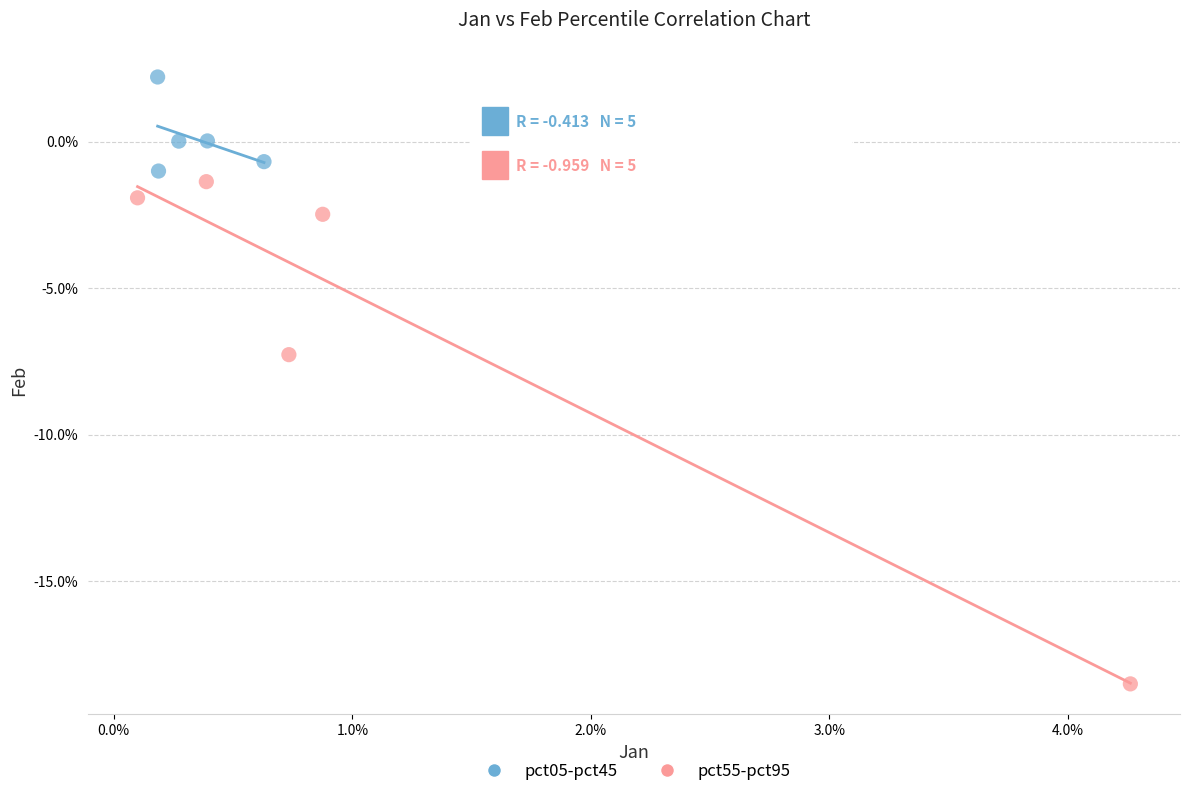

Which series reaches the maximum Y coordinate?

pct05-pct45